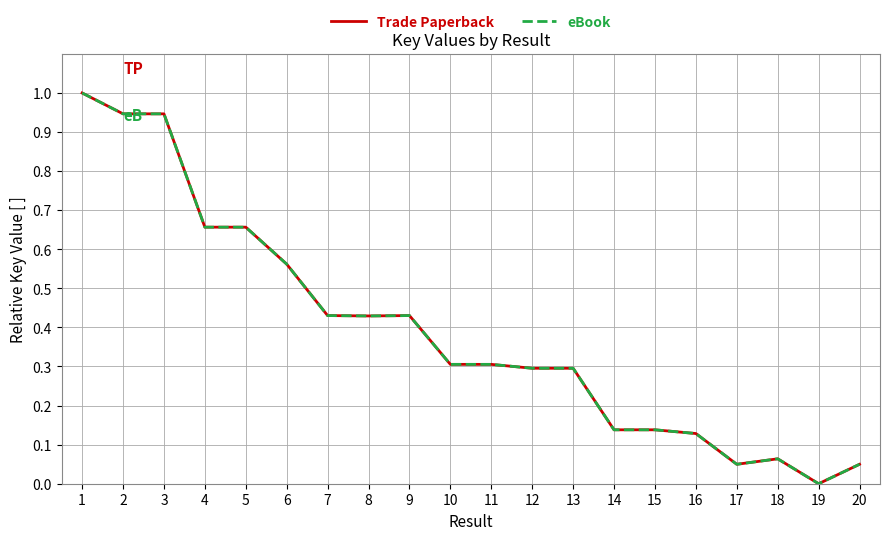

At which category is the sum across all series the highest?

1